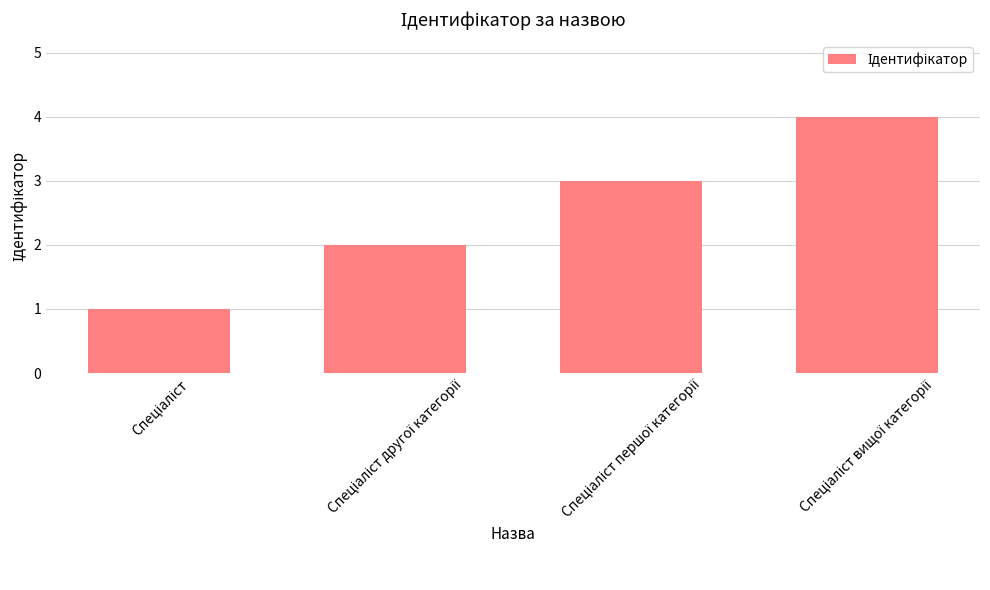

Count the number of categories in the chart.

4